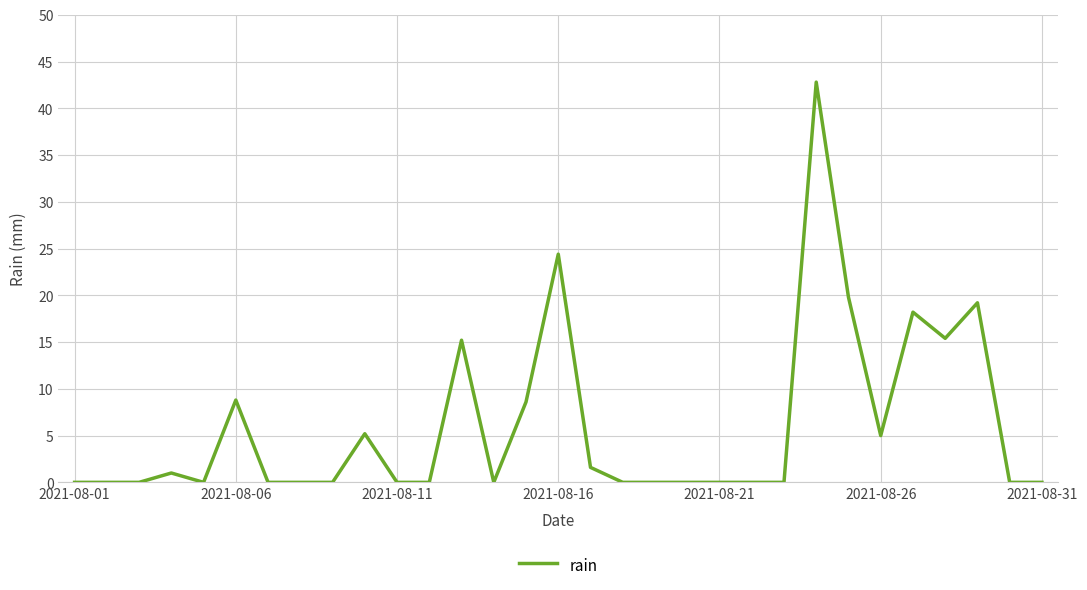

What is the greatest value displayed?

42.8